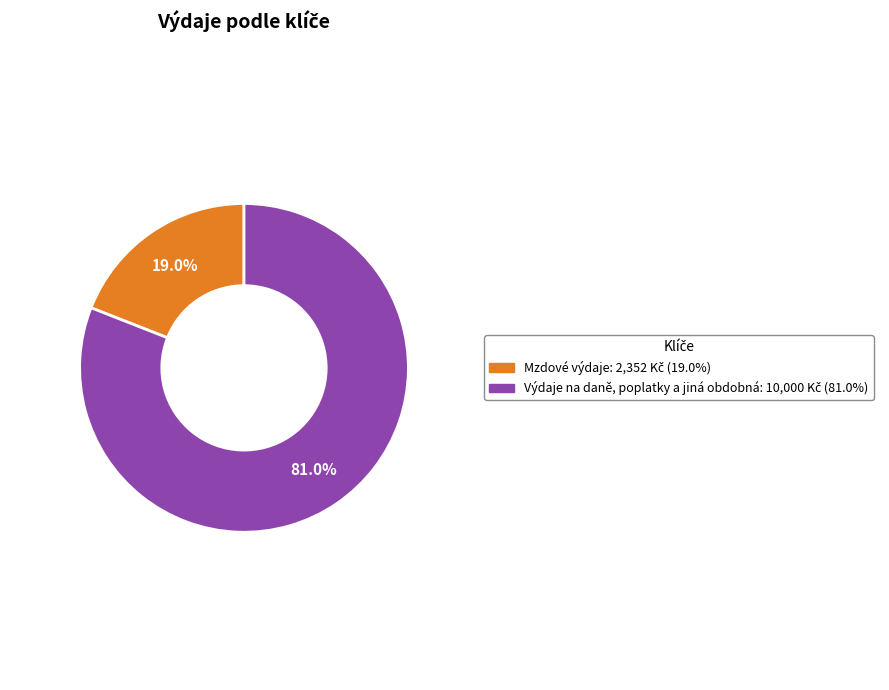

What is the ratio of the value at Mzdové výdaje to the value at Výdaje na daně, poplatky a jiná obdobná?

0.2